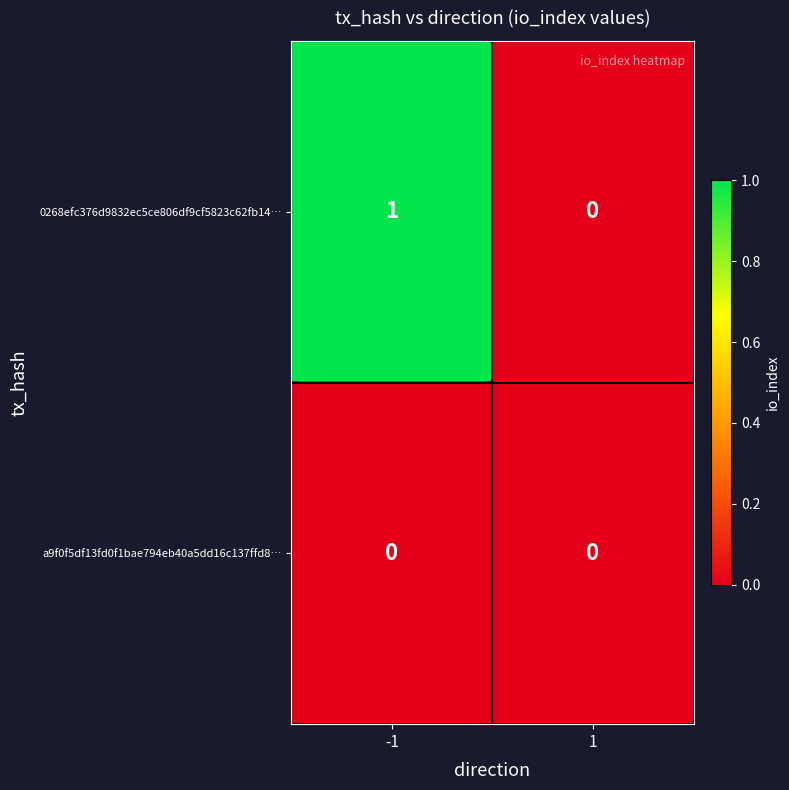

Reading right to left, what are all the values shown in this chart?

0268efc376d9832ec5ce806df9cf5823c62fb14…: 0	1
a9f0f5df13fd0f1bae794eb40a5dd16c137ffd8…: 0	0